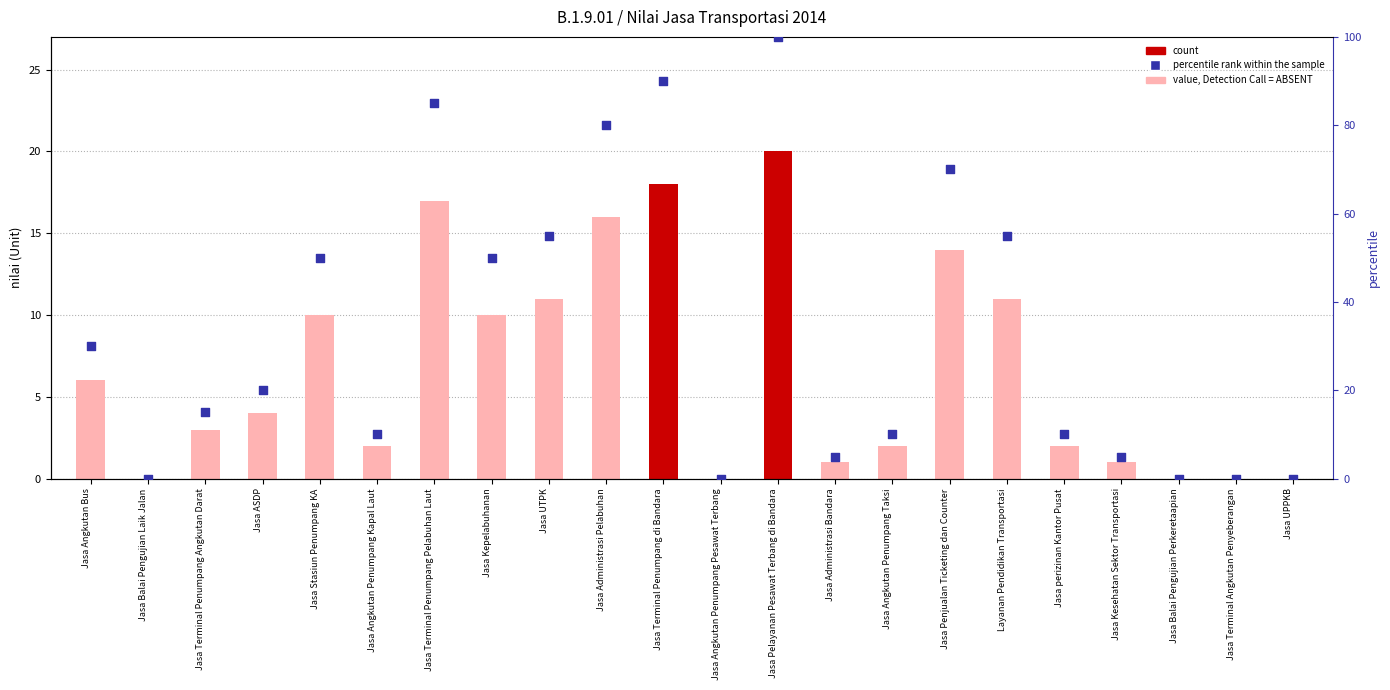

At which category is the sum across all series the highest?

Jasa Pelayanan Pesawat Terbang di Bandara